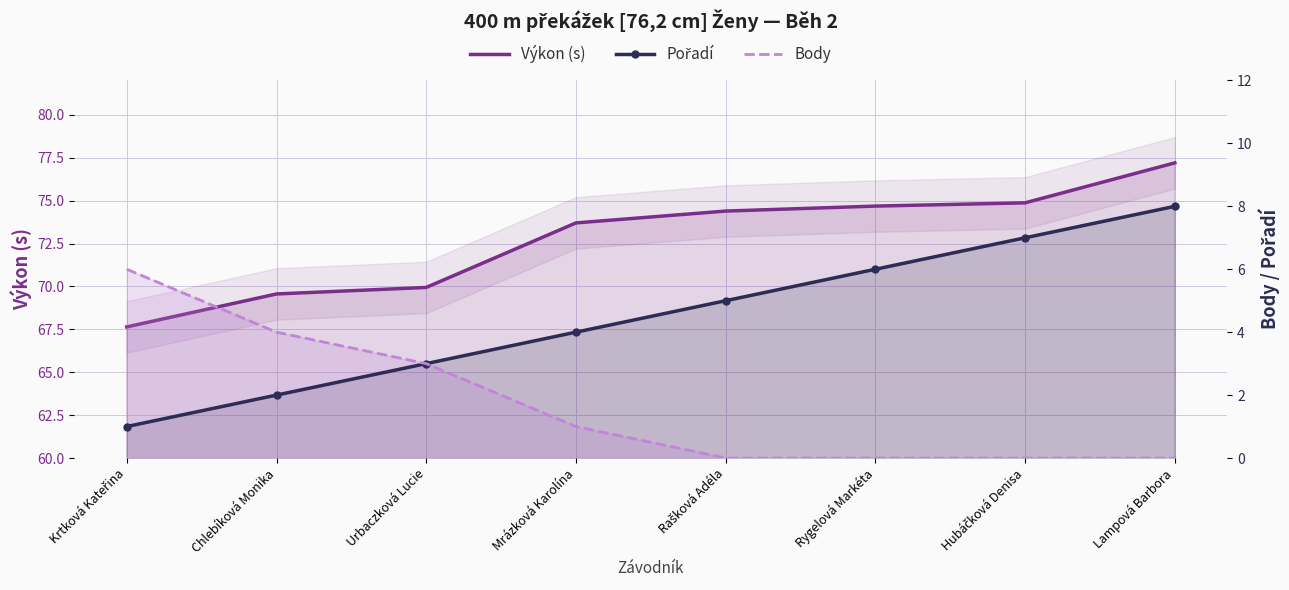

What is the greatest value displayed?

77.2